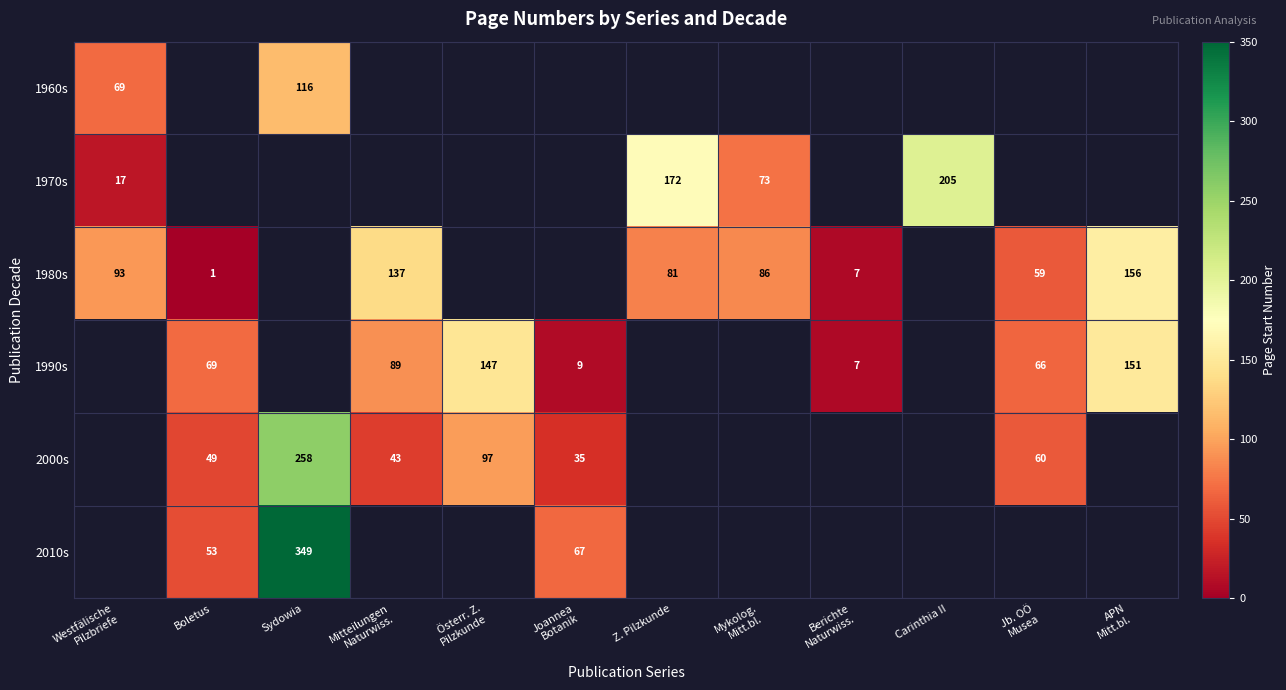

The value of 1980s at Z. Pilzkunde is 34. True or false?

False